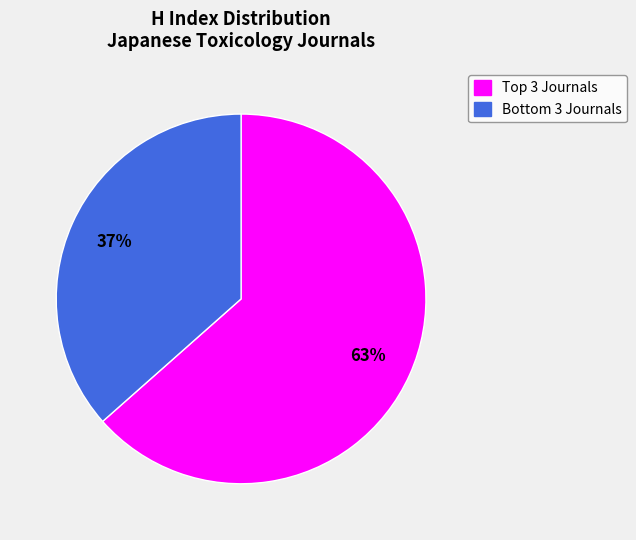

To the nearest percent, what is the average slice percentage?

50%